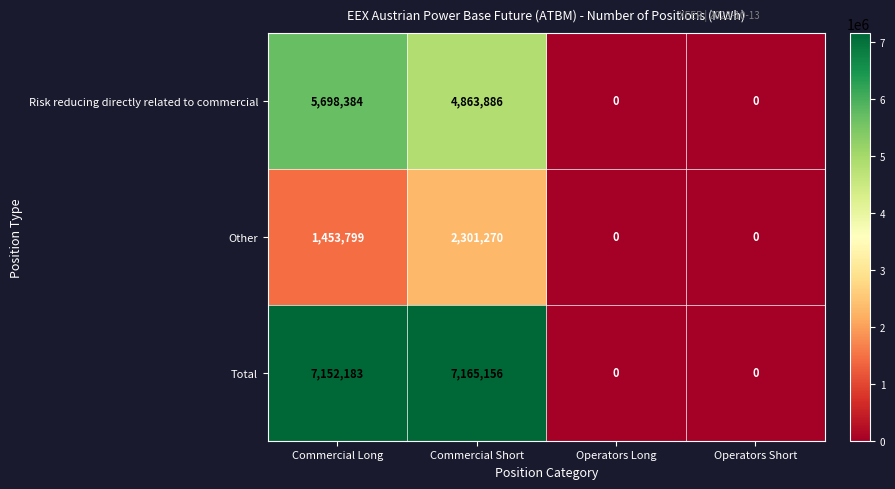

What is the total value across all series at Commercial Long?

14304366